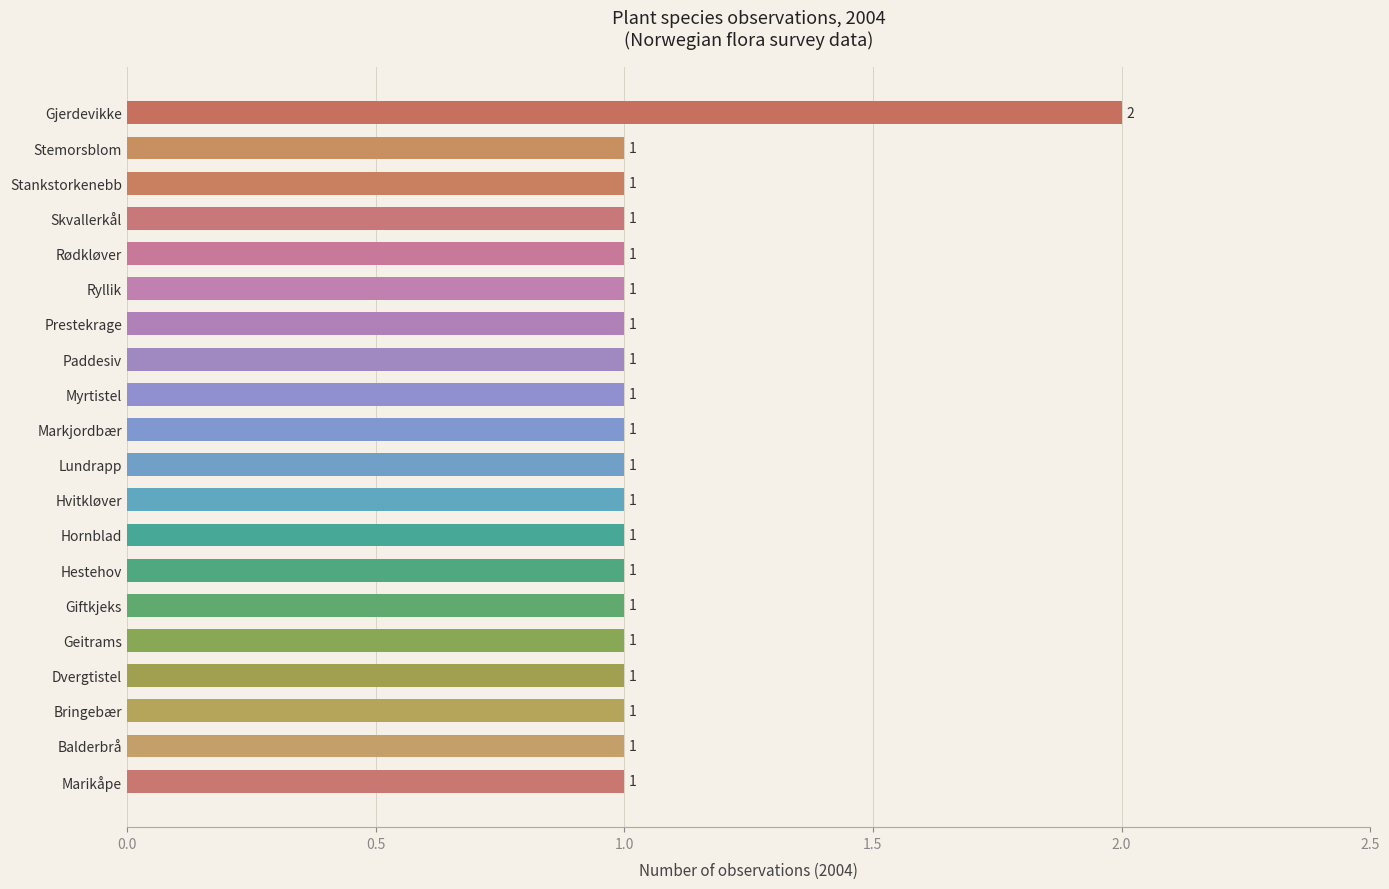

What is the sum of the values at Gjerdevikke and Giftkjeks?

3